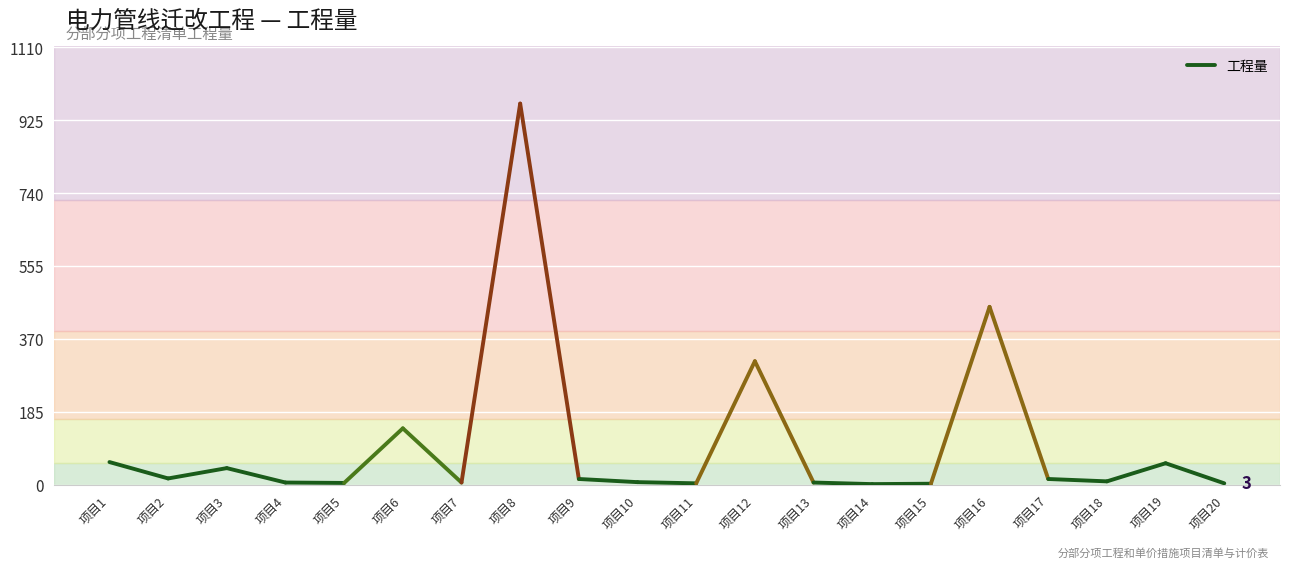

What is the difference between the maximum and minimum values?

41.6